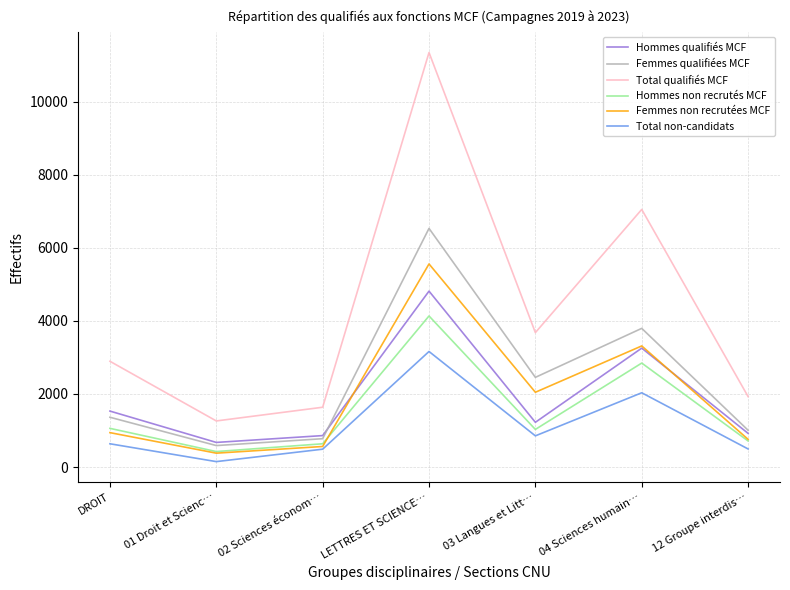

Which series has the largest range (max minus min)?

Total qualifiés MCF